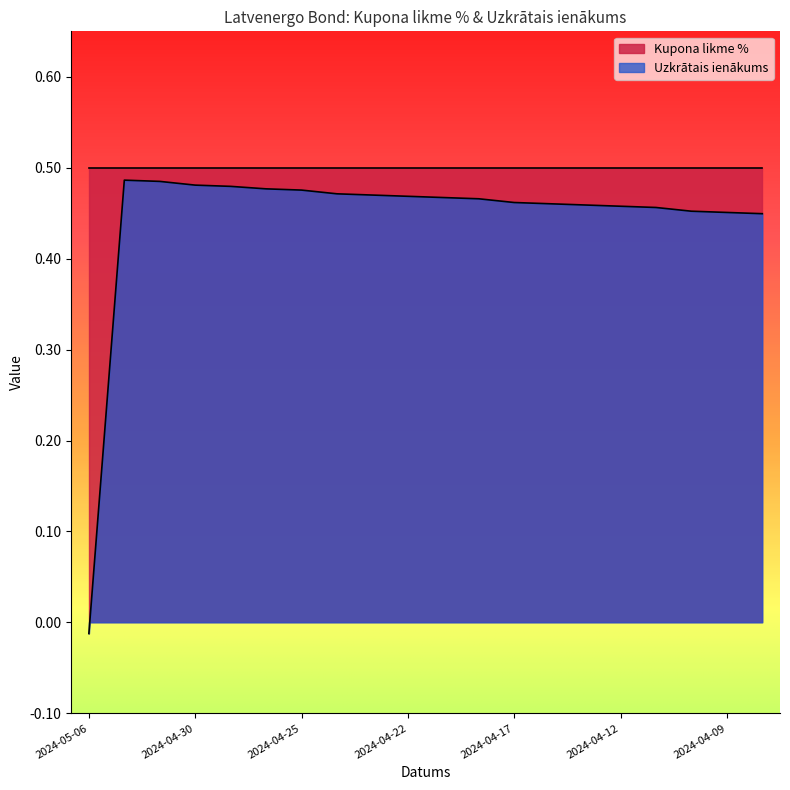

At which category does the chart reach its minimum across all series?

2024-05-06